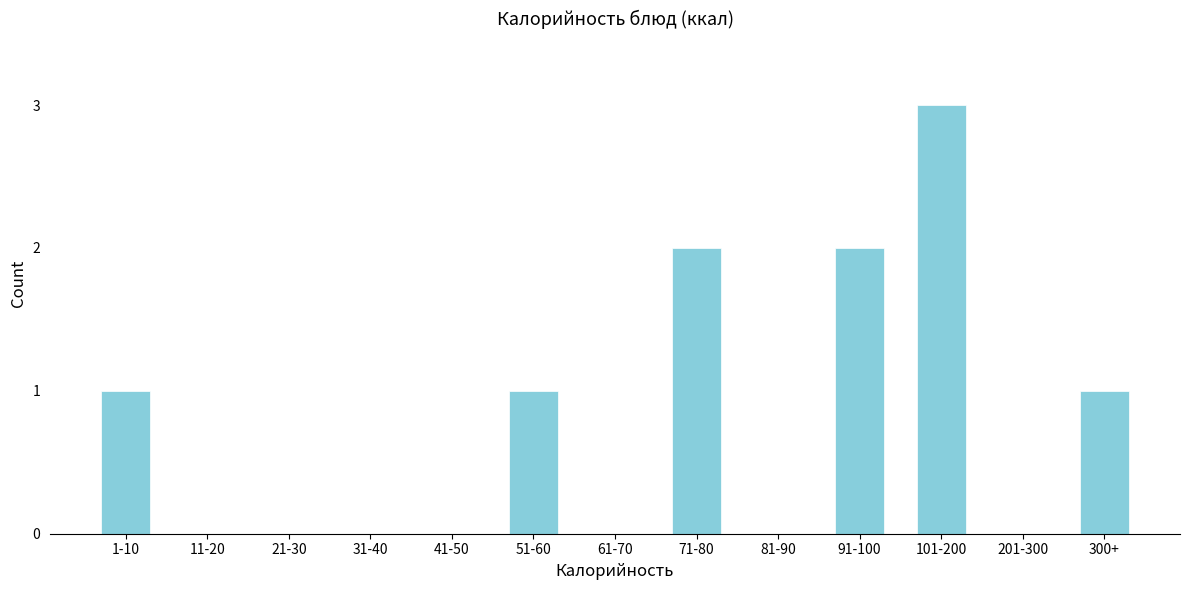

Reading right to left, extract all data points from this chart.

300+=1	201-300=0	101-200=3	91-100=2	81-90=0	71-80=2	61-70=0	51-60=1	41-50=0	31-40=0	21-30=0	11-20=0	1-10=1